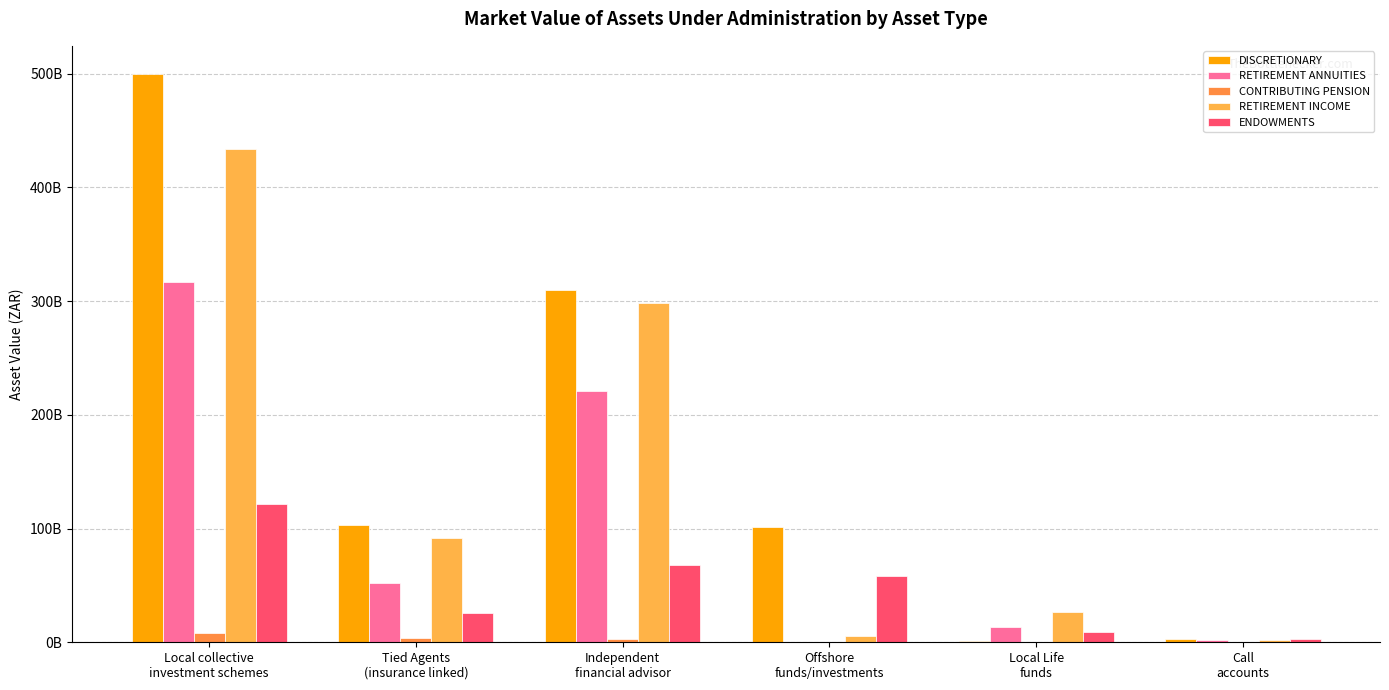

Does the chart contain stacked bars?

No